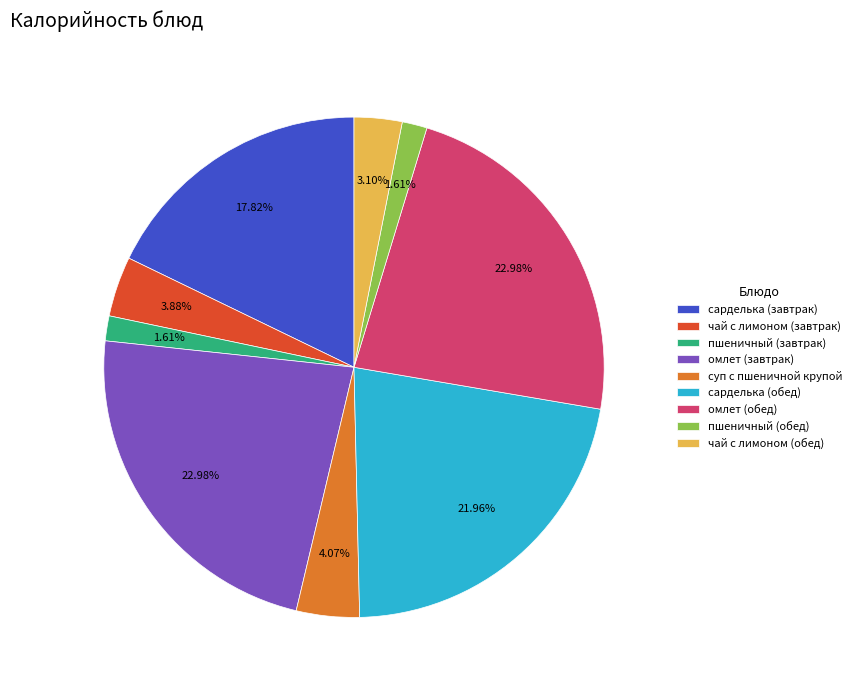

Combined, do сарделька (обед) and суп с пшеничной крупой account for over 50%?

No